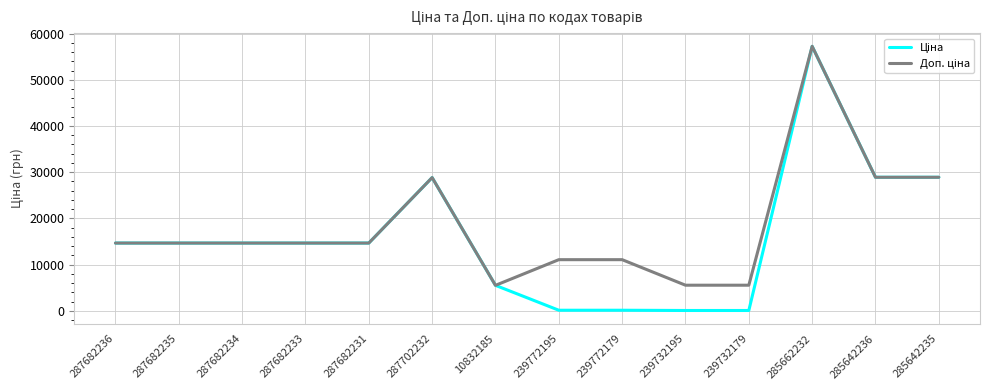

How many lines are shown in the chart?

2